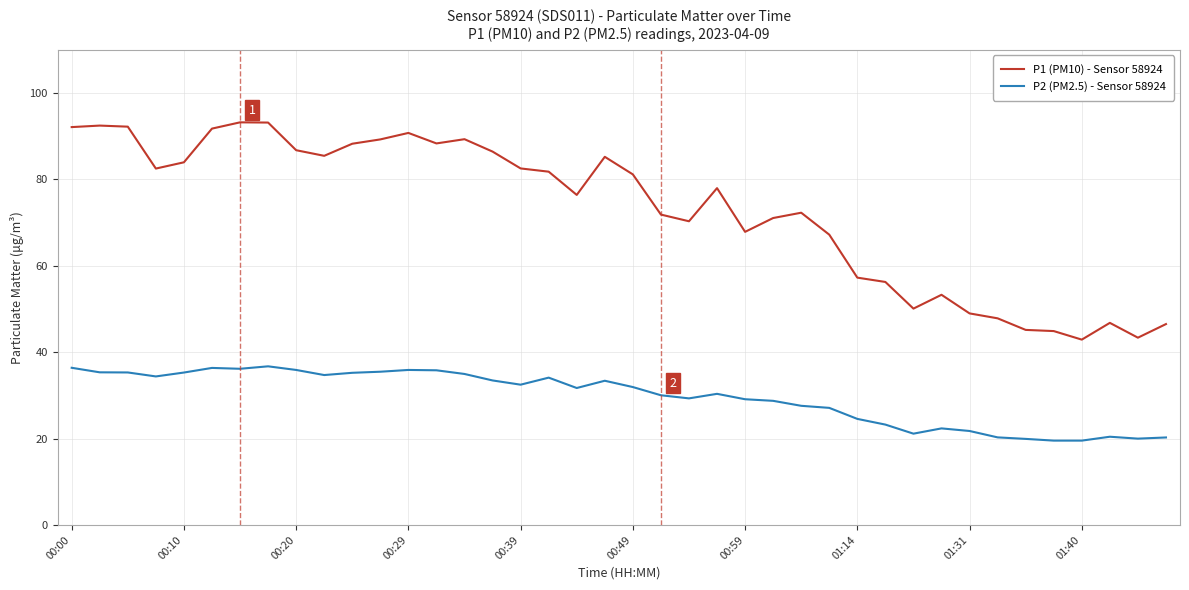

Which series has the largest total across all categories?

P1 (PM10) - Sensor 58924